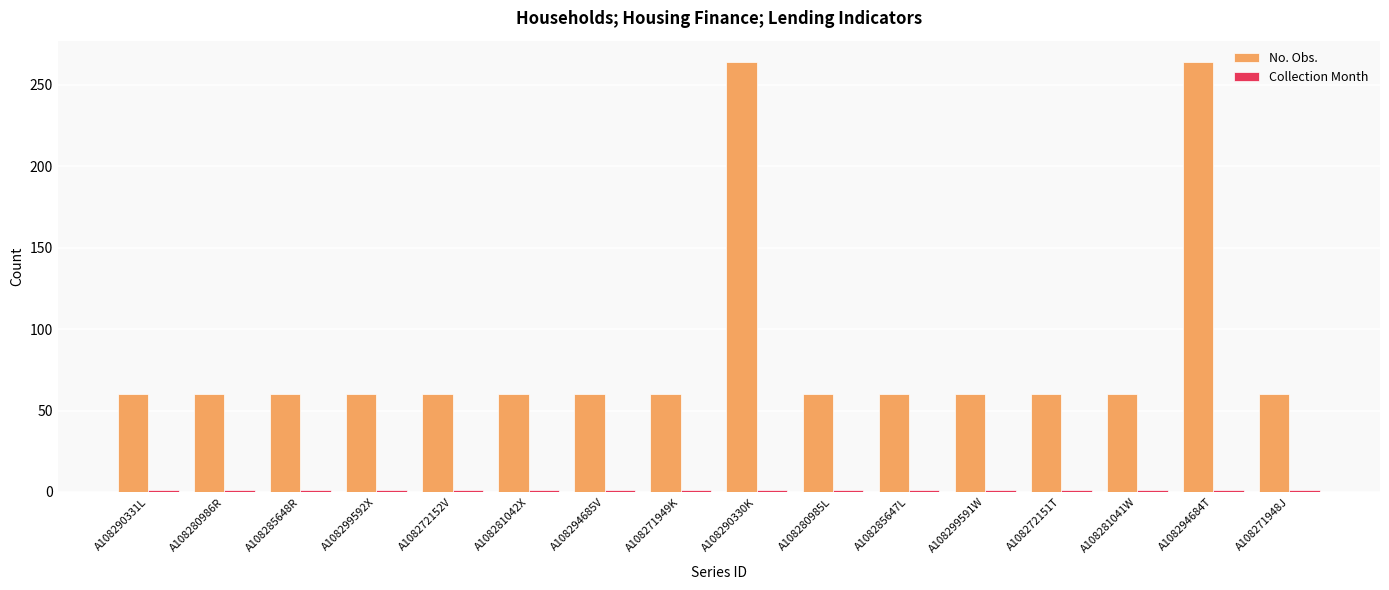

What is the label of the 6th bar from the left?

A108281042X